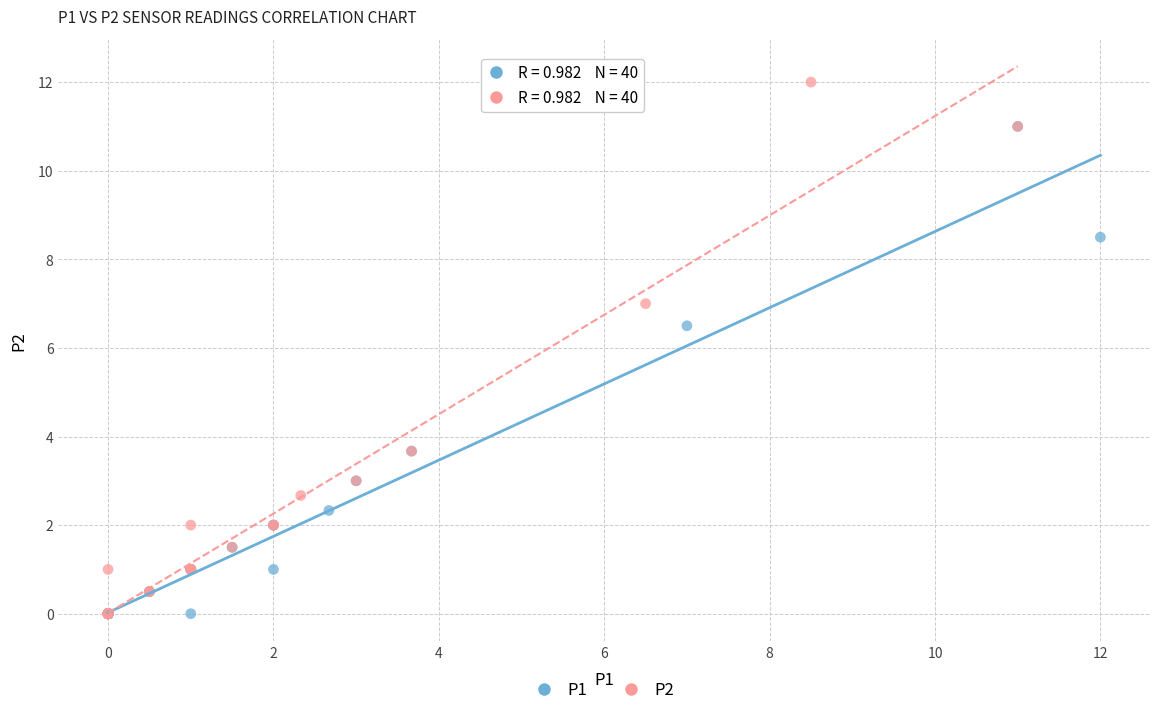

Which series reaches the maximum Y coordinate?

P2